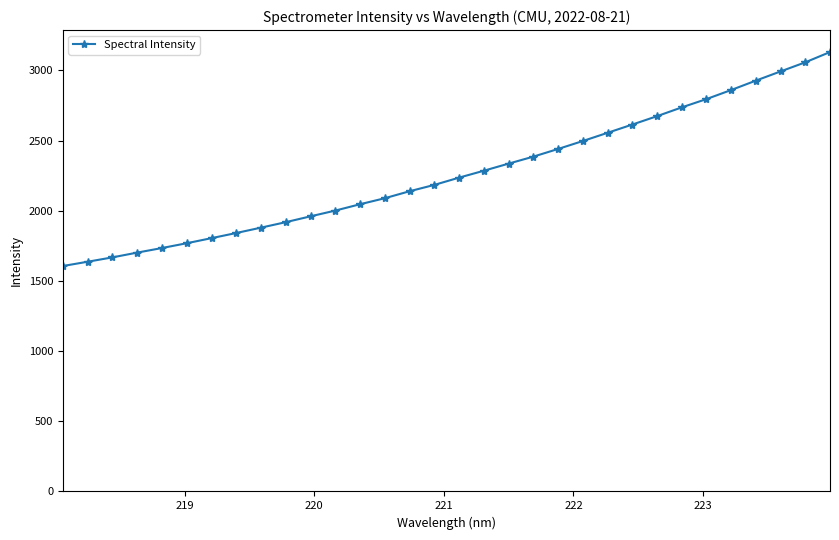

What is the value of the 3rd point from the left?

1668.2